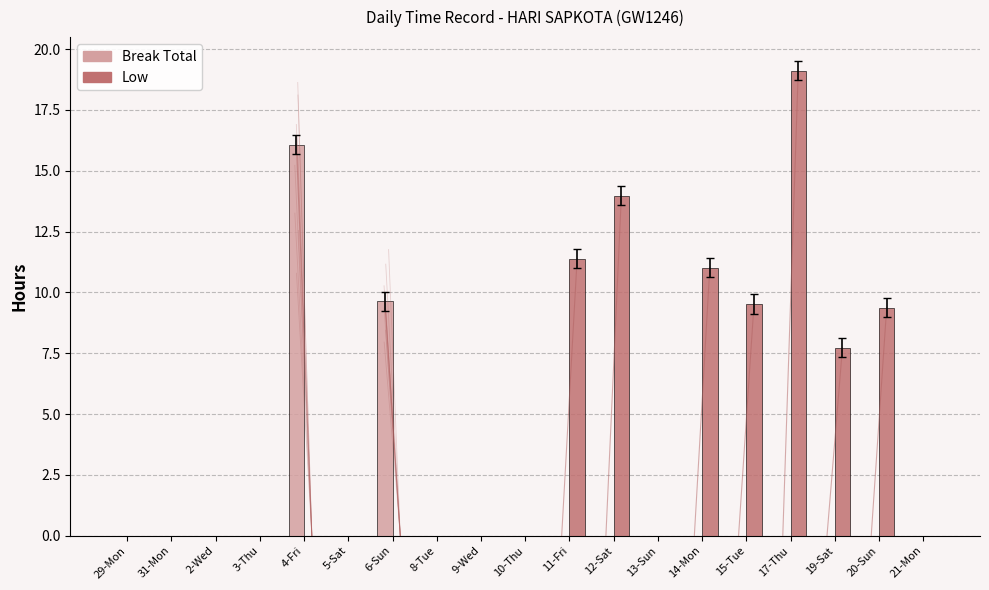

Reading left to right, list all the values displayed in this chart.

Break Total: 0.0	0.0	0.0	0.0	16.1	0.0	9.6	0.0	0.0	0.0	0.0	0.0	0.0	0.0	0.0	0.0	0.0	0.0	0.0
Low: 0.0	0.0	0.0	0.0	0.0	0.0	0.0	0.0	0.0	0.0	11.4	14.0	0.0	11.0	9.5	19.1	7.7	9.4	0.0